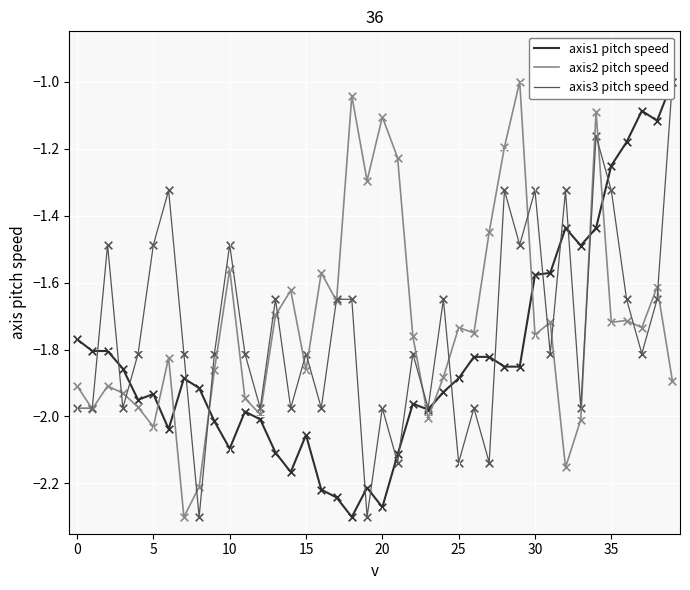

Which series has the widest spread of Y values?

axis1 pitch speed